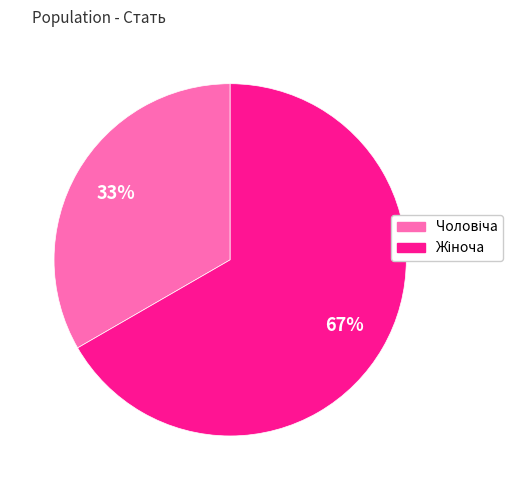

How many segments does this pie chart have?

2